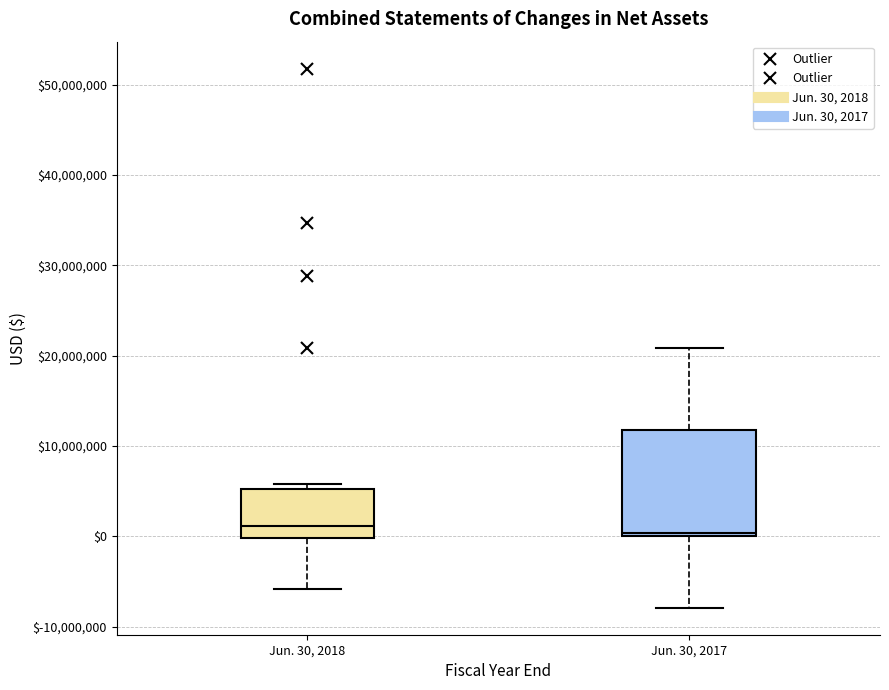

Reading left to right, transcribe this box plot: for each box, give where its median line is, the range the box spans, and where its two whiskers end, as read against the y-axis. The values are not printed on the chart, so give them approximately, as read against the axis.

Jun. 30, 2018: median 1000000, box 0 to 5000000, whiskers -6000000 to 6000000
Jun. 30, 2017: median 0 (just above the box's lower edge), box 0 to 12000000, whiskers -8000000 to 21000000